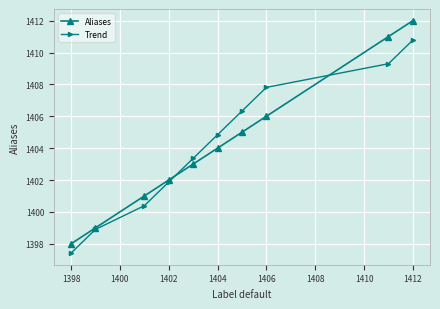

True or false: Trend and Aliases intersect in this chart.

True